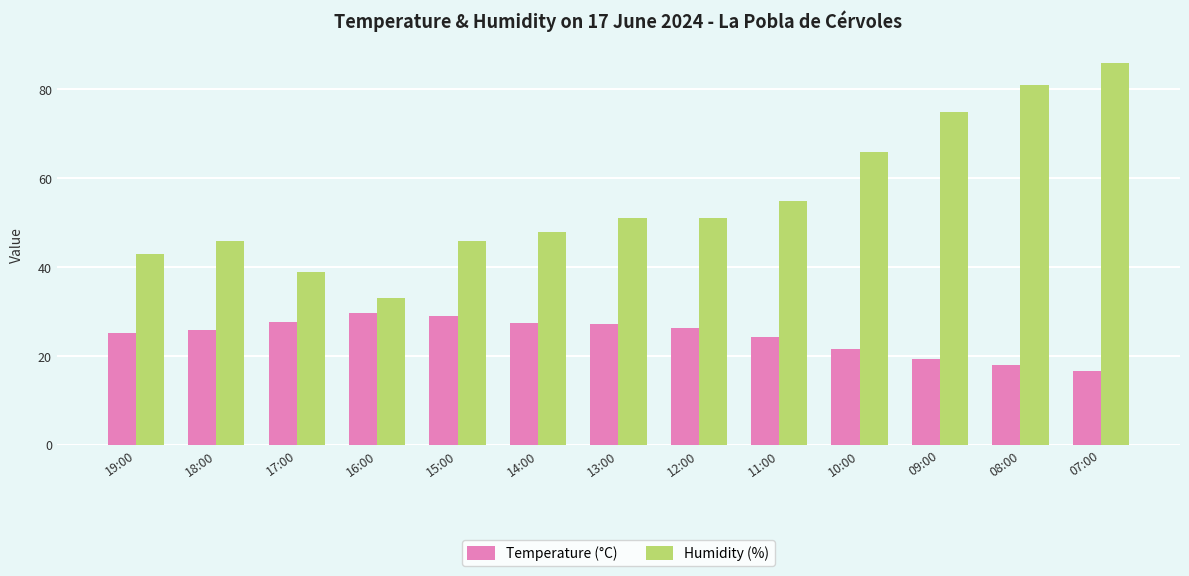

List the series in order of their peak value, highest first.

Humidity (%), Temperature (°C)